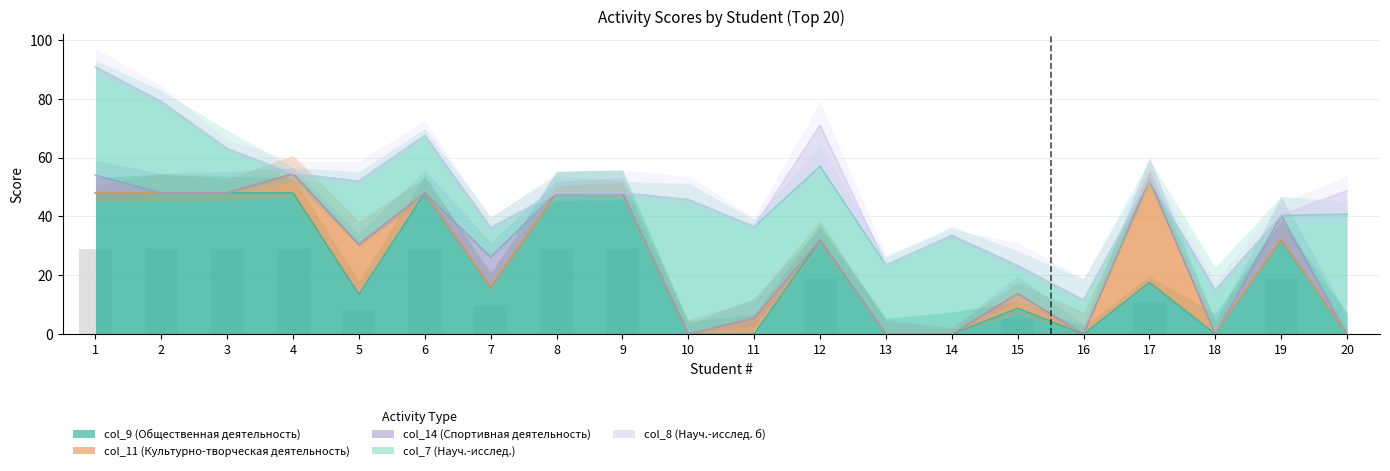

What is the value of the col_14 (Спортивная деятельность) bar at the 1st from the left?

6.0